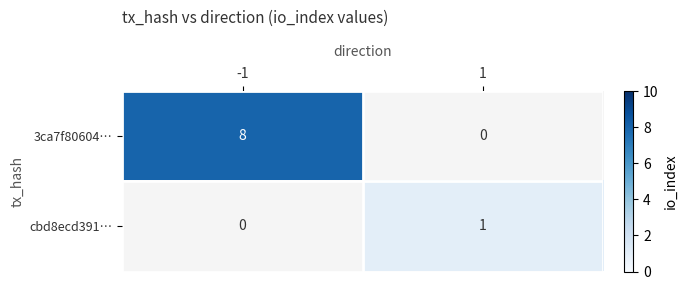

Reading left to right, transcribe all the data shown in this chart.

3ca7f80604…: -1=8	1=0
cbd8ecd391…: -1=0	1=1